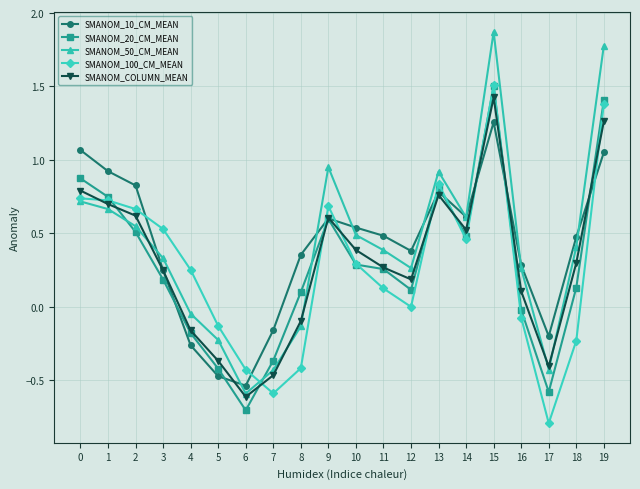

In SMANOM_20_CM_MEAN, how many points are higher than both neighbors (excluding endpoints)?

3